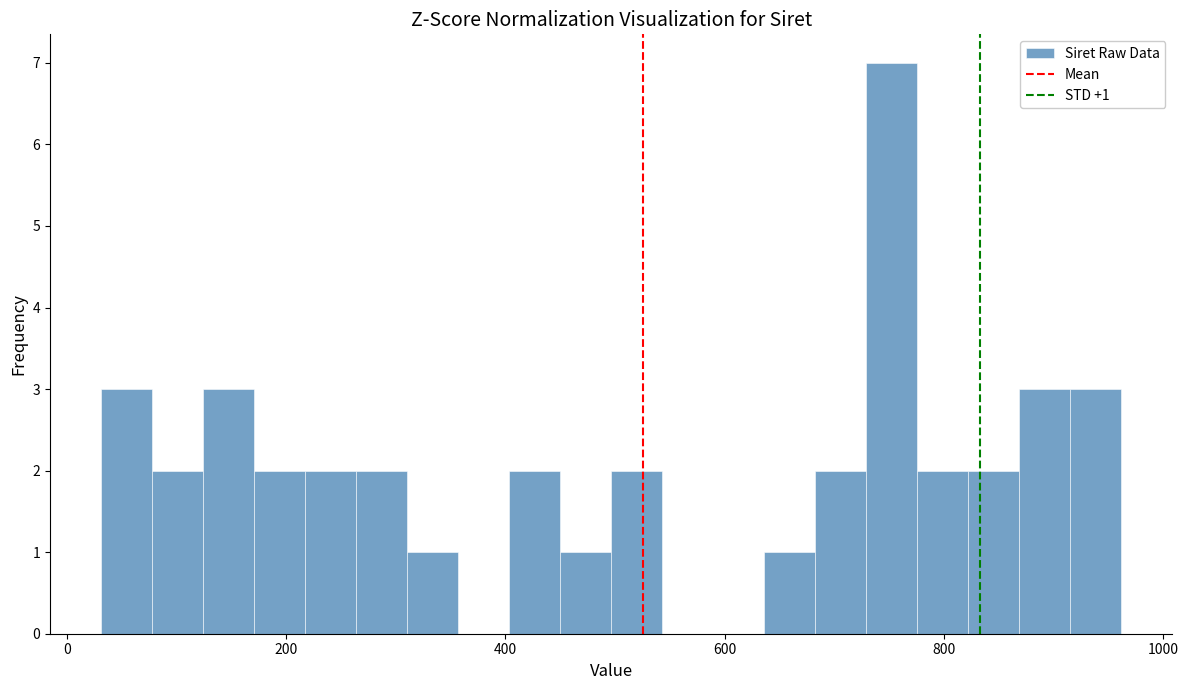

Around what value on the x-axis is the tallest bar? Give the approximate position of its centre, as read against the axis.

760